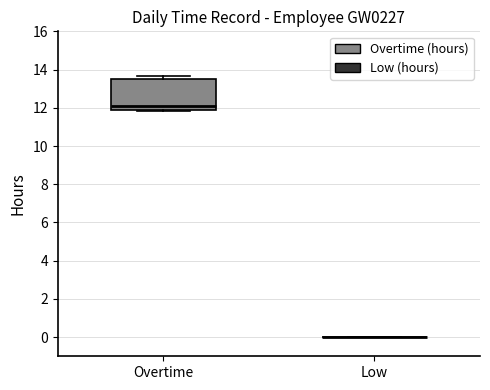

Where is the lower edge of the box for Overtime on the y-axis? The values are not printed on the chart, so give them approximately, as read against the axis.

11.8